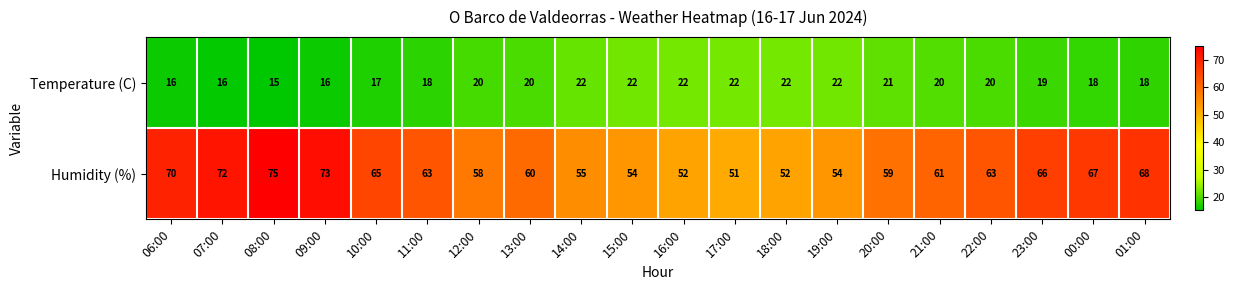

How many Temperature (C) values are between 18 and 22?

15